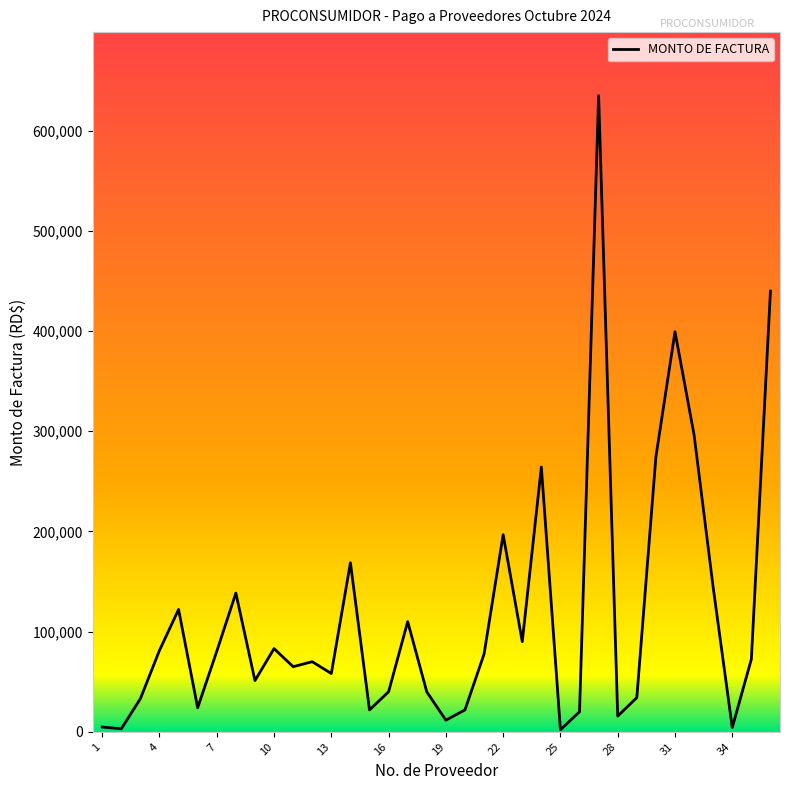

What is the greatest value displayed?

635000.0